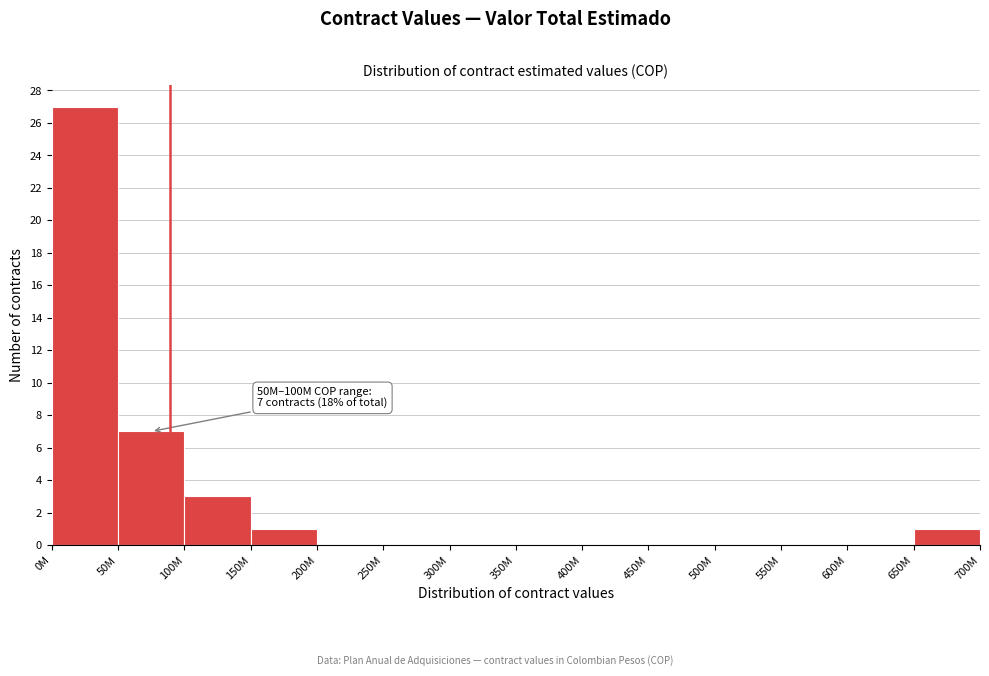

Reading left to right, what are all the values shown in this chart?

0M=27	50M=7	100M=3	150M=1	200M=0	250M=0	300M=0	350M=0	400M=0	450M=0	500M=0	550M=0	600M=0	650M=1